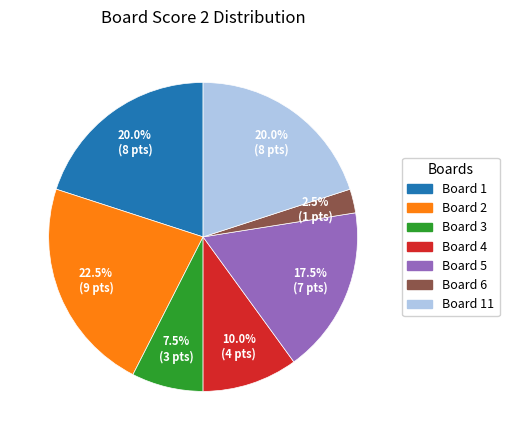

Is there any slice that represents more than half of the pie?

No